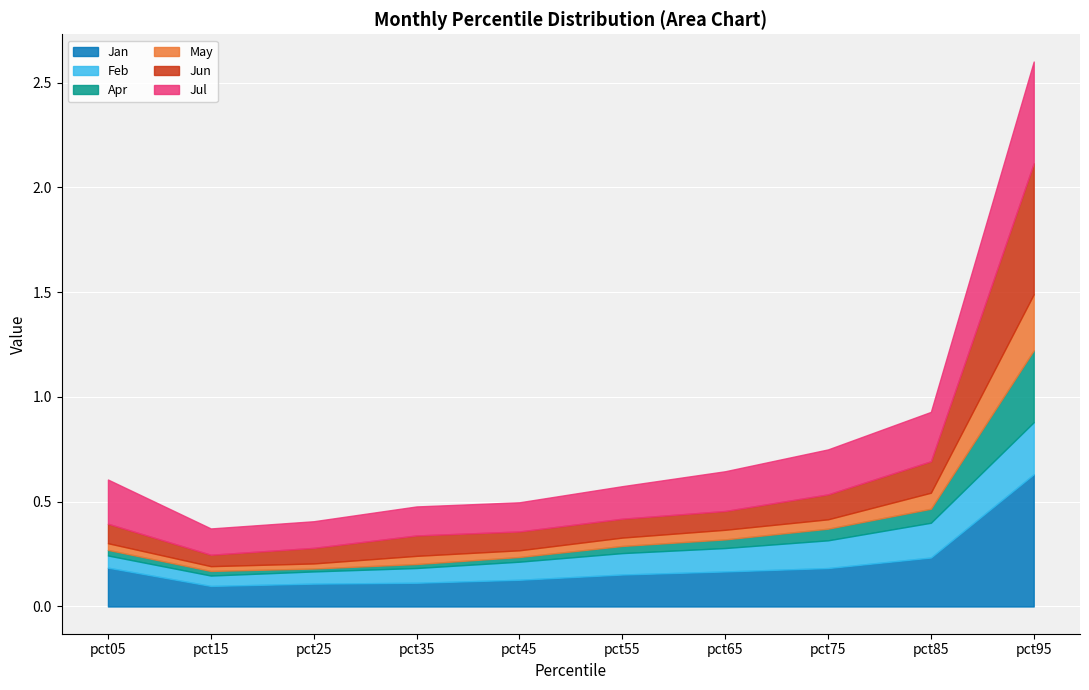

What is the greatest value displayed?

0.6